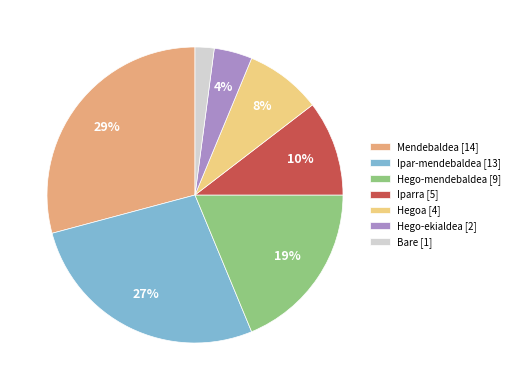

Rank the categories by value from highest to lowest.

Mendebaldea [14], Ipar-mendebaldea [13], Hego-mendebaldea [9], Iparra [5], Hegoa [4], Hego-ekialdea [2], Bare [1]